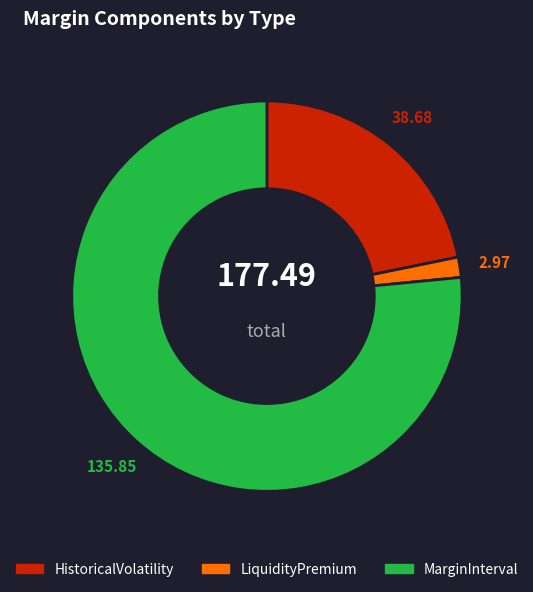

Rank the categories by value from lowest to highest.

LiquidityPremium, HistoricalVolatility, MarginInterval